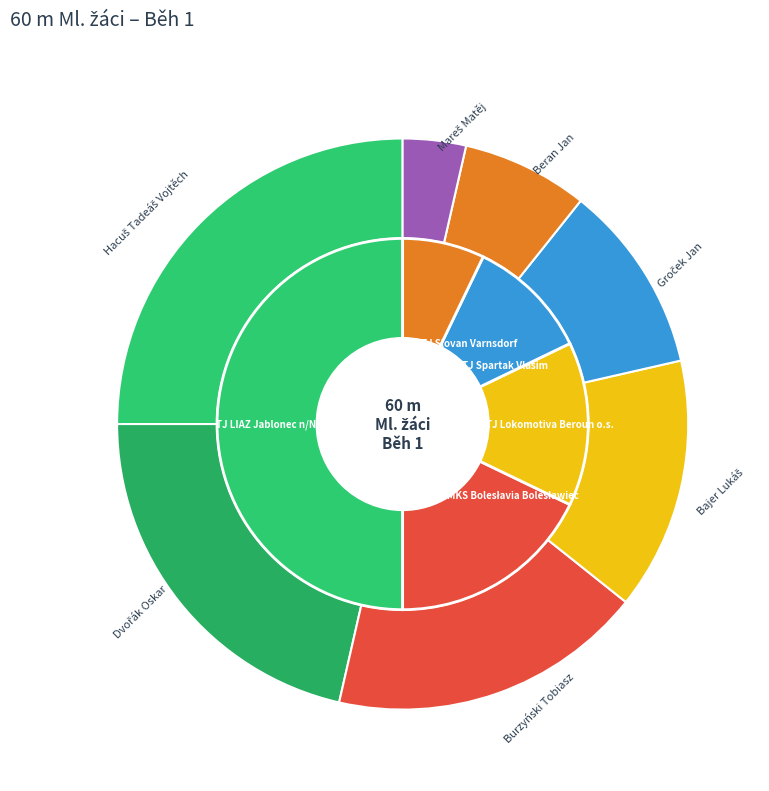

How many segments does this pie chart have?

7